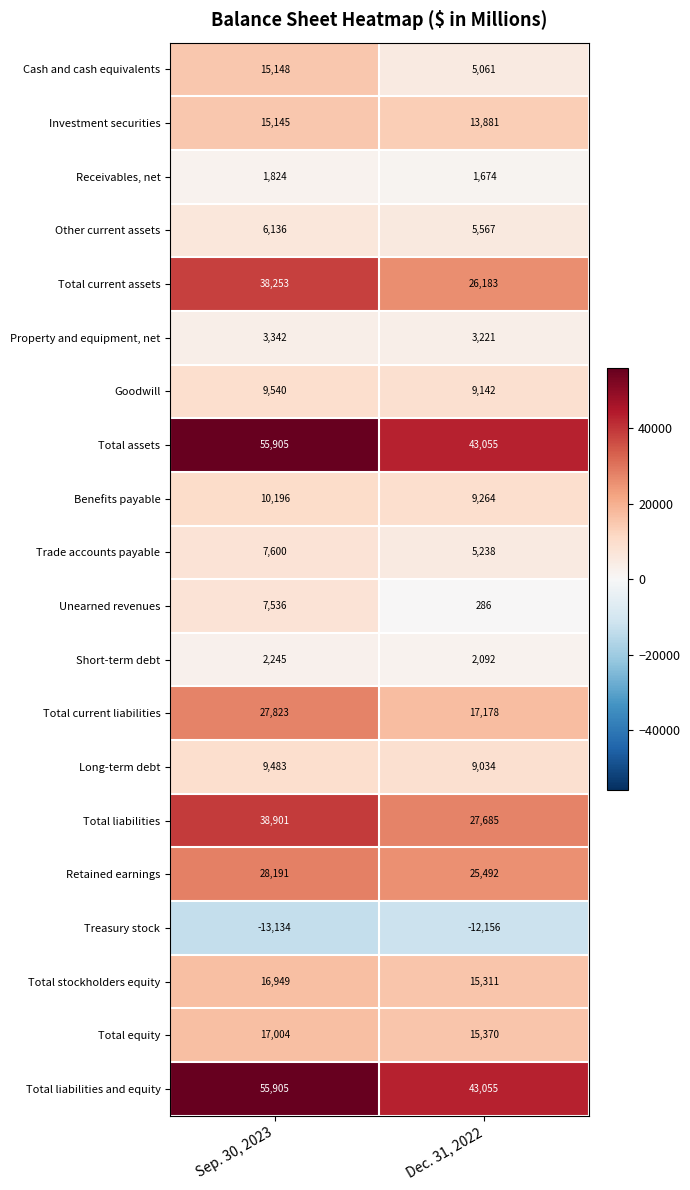

What is the approximate value of Unearned revenues at Dec. 31, 2022, to the nearest 10?

290